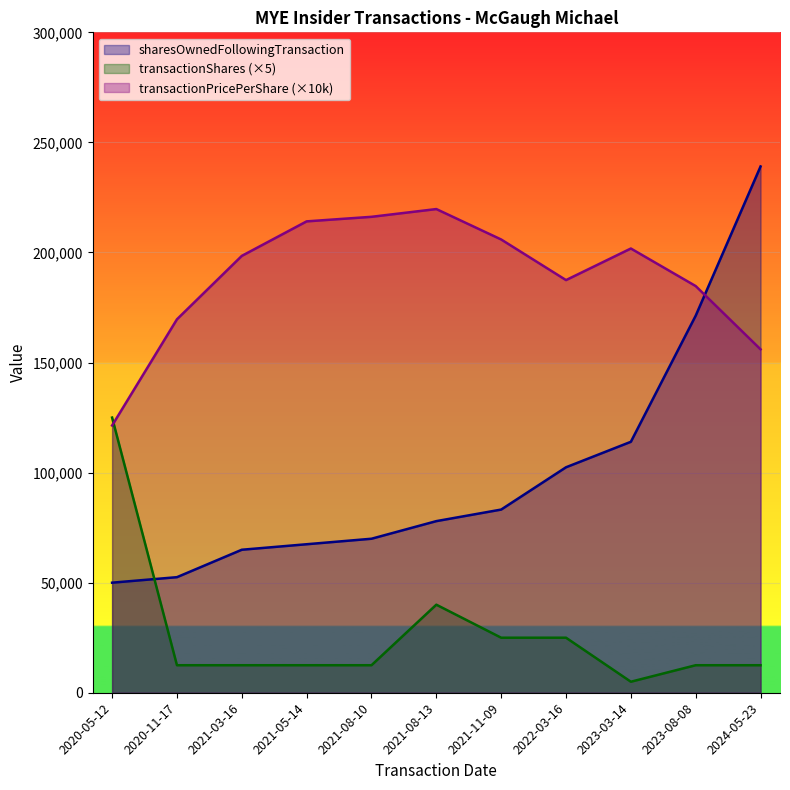

Rank the series by their average value, from highest to lowest.

transactionPricePerShare (×10k), sharesOwnedFollowingTransaction, transactionShares (×5)